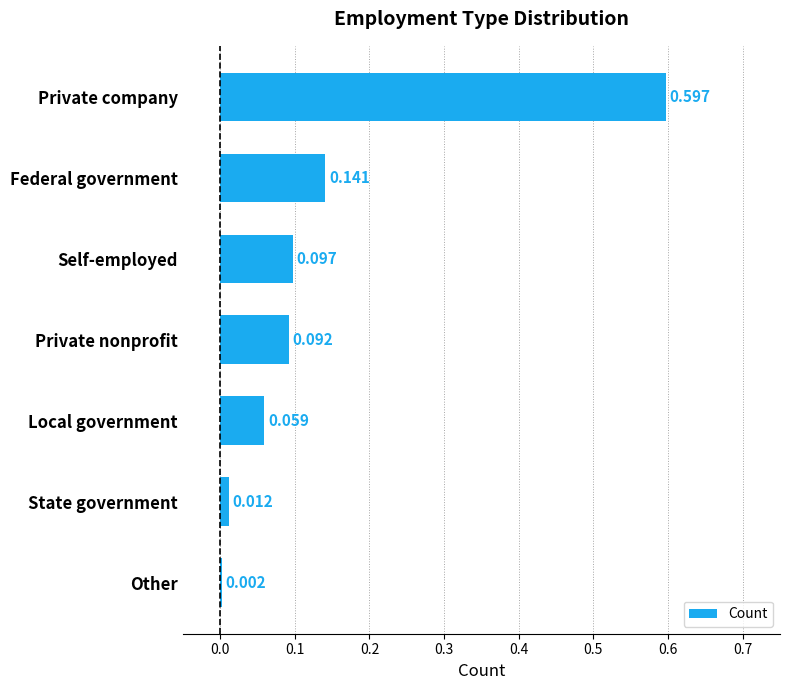

Where is the data nearest to the value 0?

Other